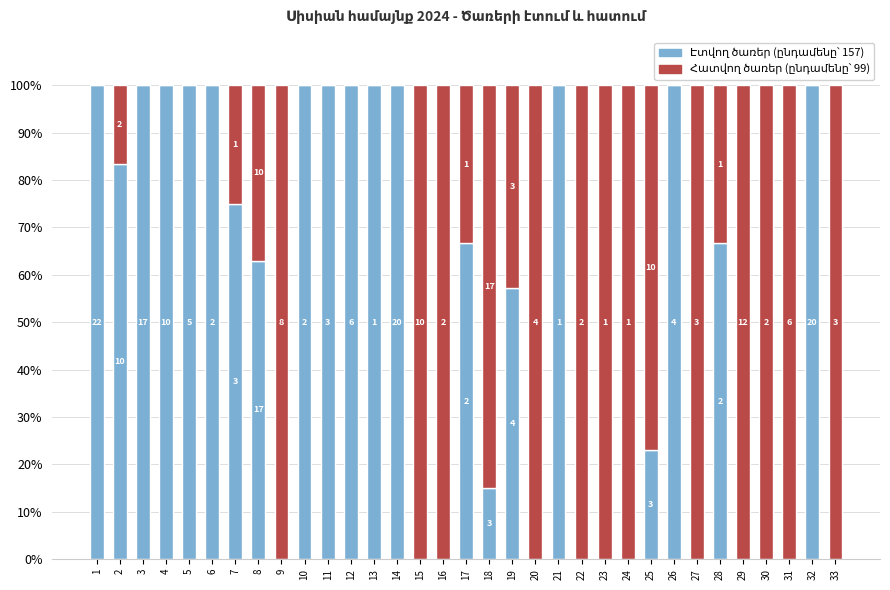

What is the difference between the second highest and minimum values in the Հատվող ծառերի քանակ (հատ) series?

100.0